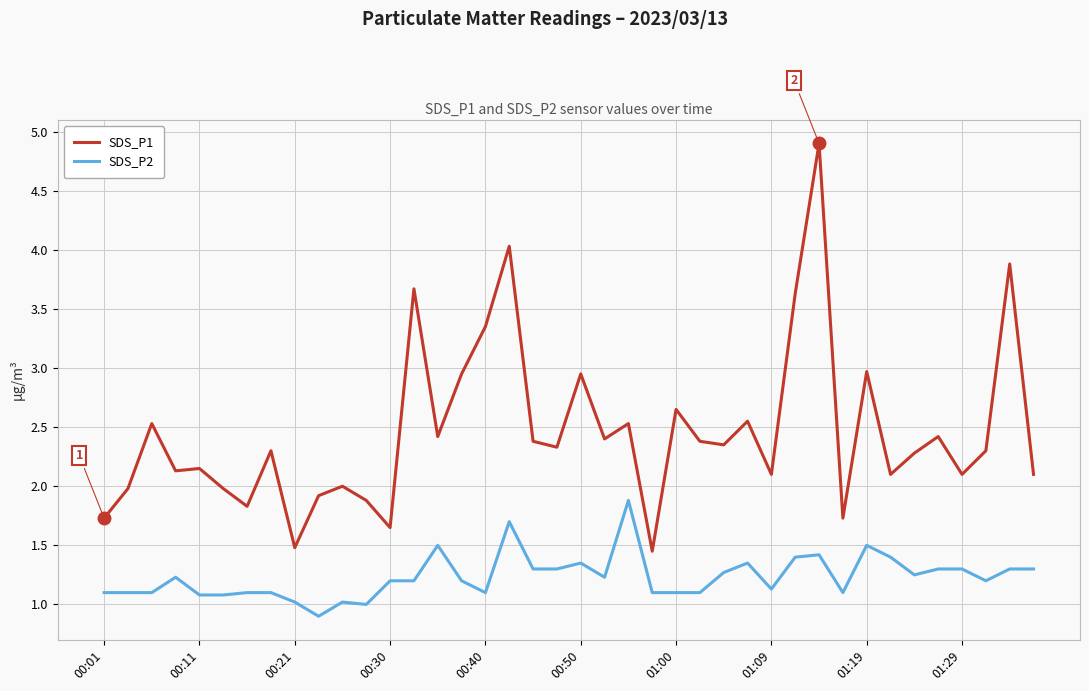

Which series has the largest total across all categories?

SDS_P1